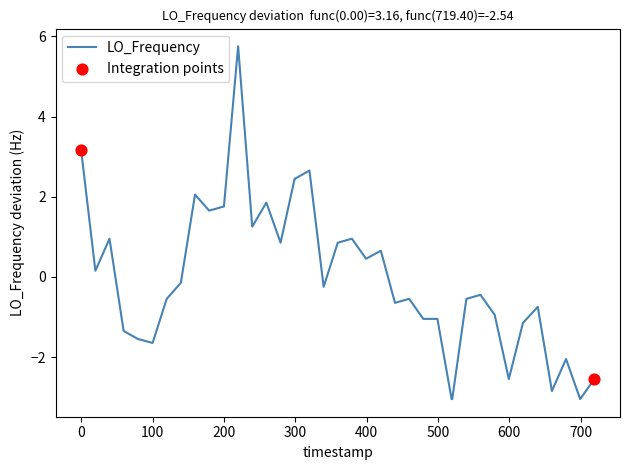

What is the difference between the maximum and minimum values?

8.8